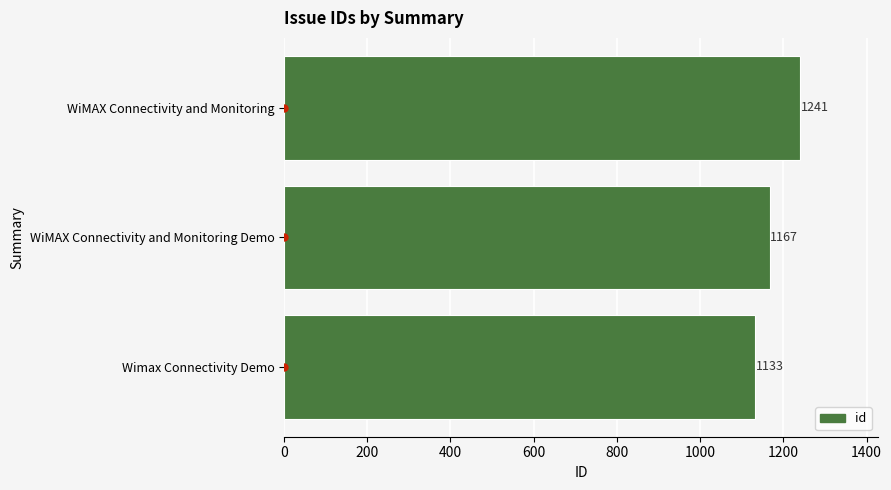

What is the difference between the values at WiMAX Connectivity and Monitoring Demo and WiMAX Connectivity and Monitoring?

74